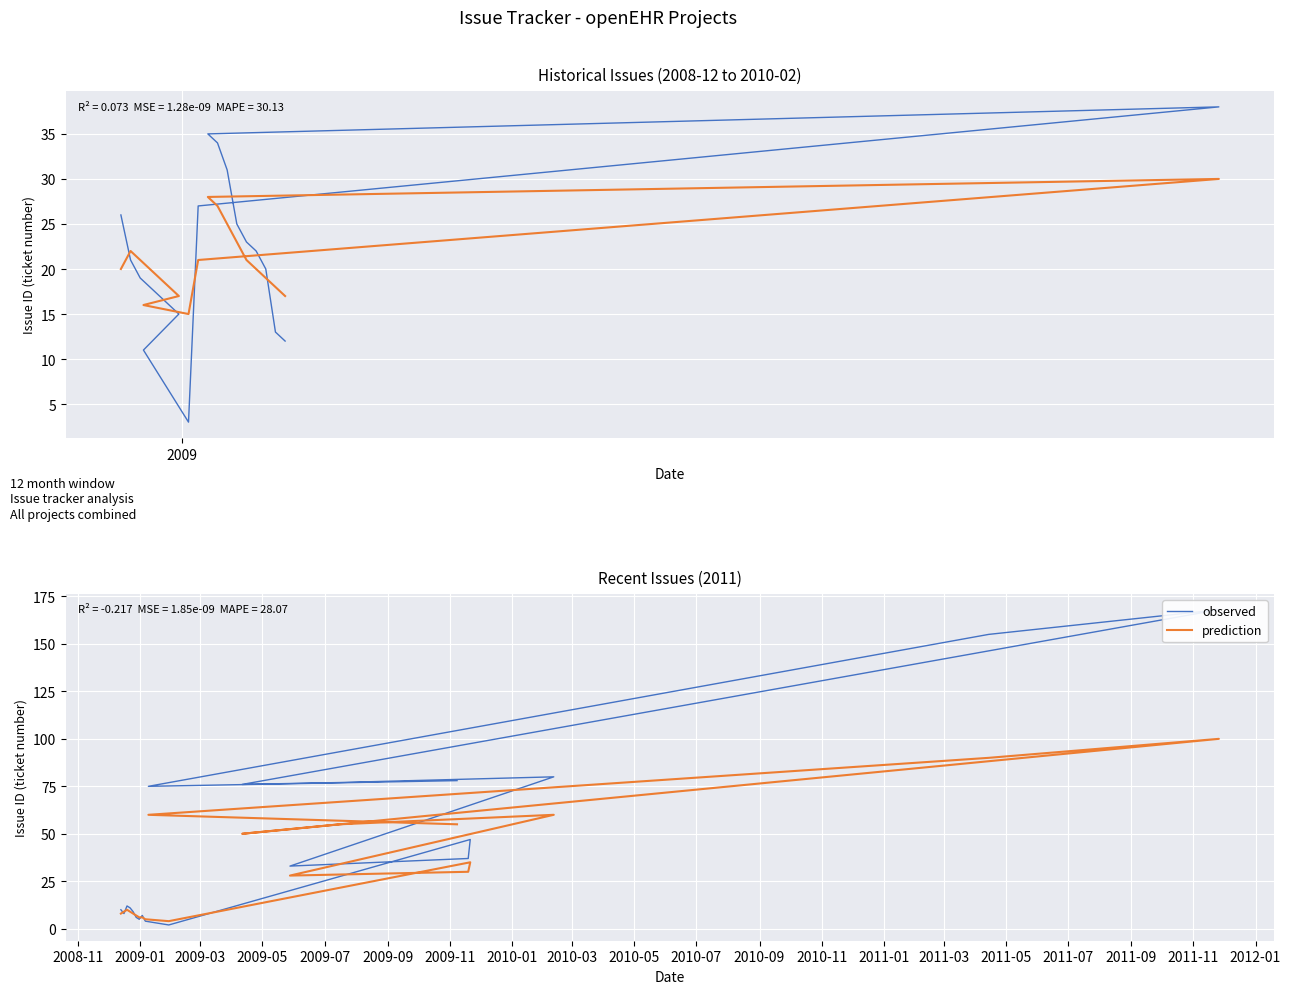

What are all the series names shown in the legend?

observed, prediction